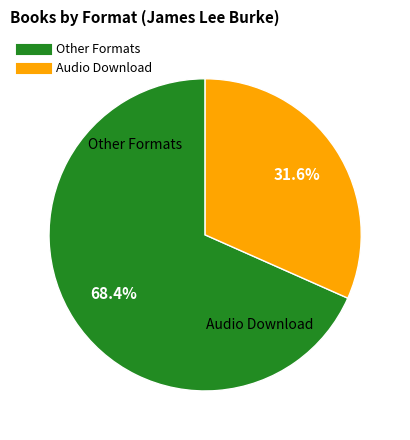

Does any single category account for the majority?

Yes